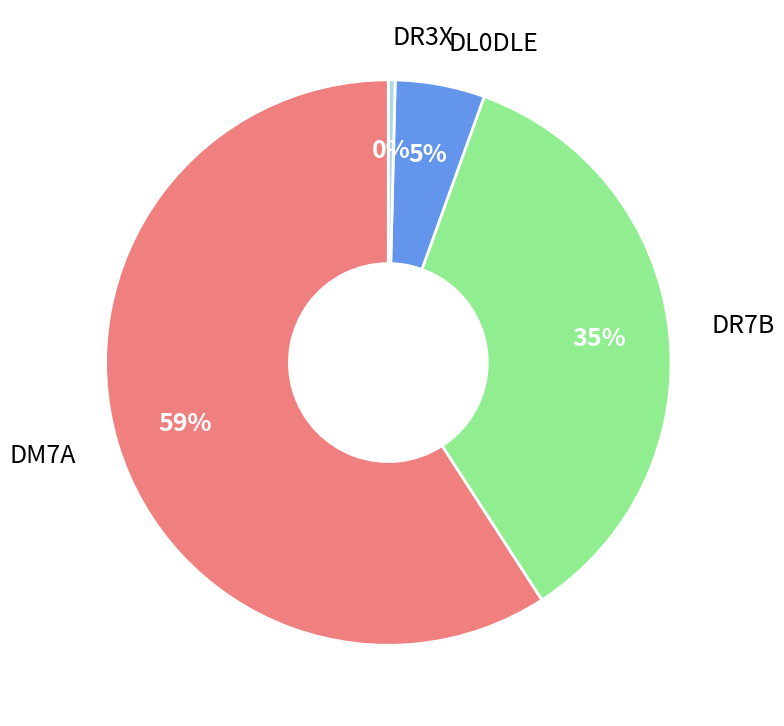

To the nearest percent, what is the average slice percentage?

25%